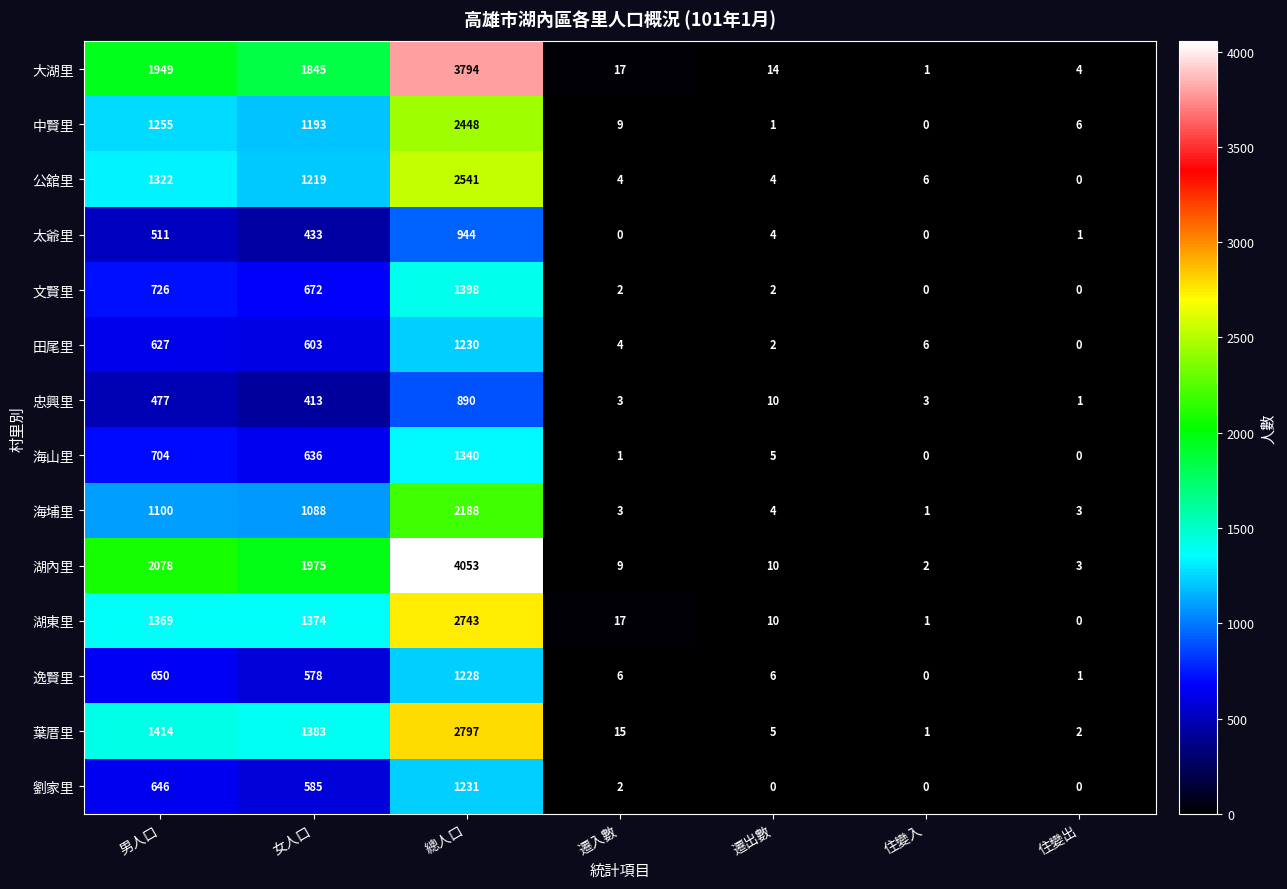

At 女人口, list the series in order from largest to smallest.

湖內里, 大湖里, 葉厝里, 湖東里, 公舘里, 中賢里, 海埔里, 文賢里, 海山里, 田尾里, 劉家里, 逸賢里, 太爺里, 忠興里